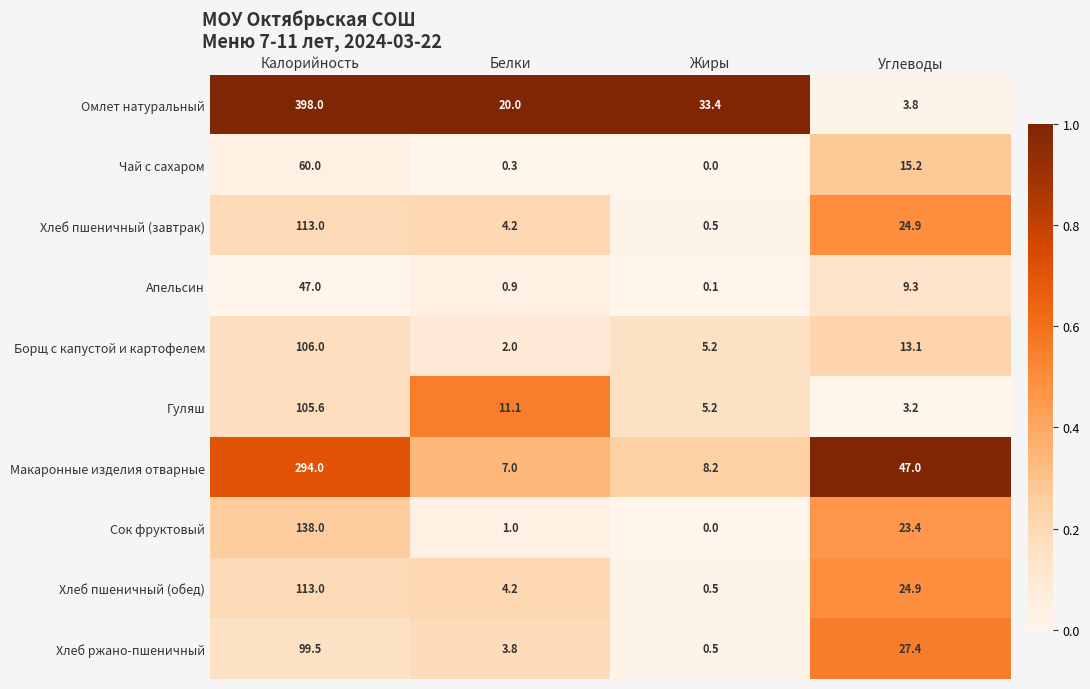

What is the sum of all Сок фруктовый values?

162.4